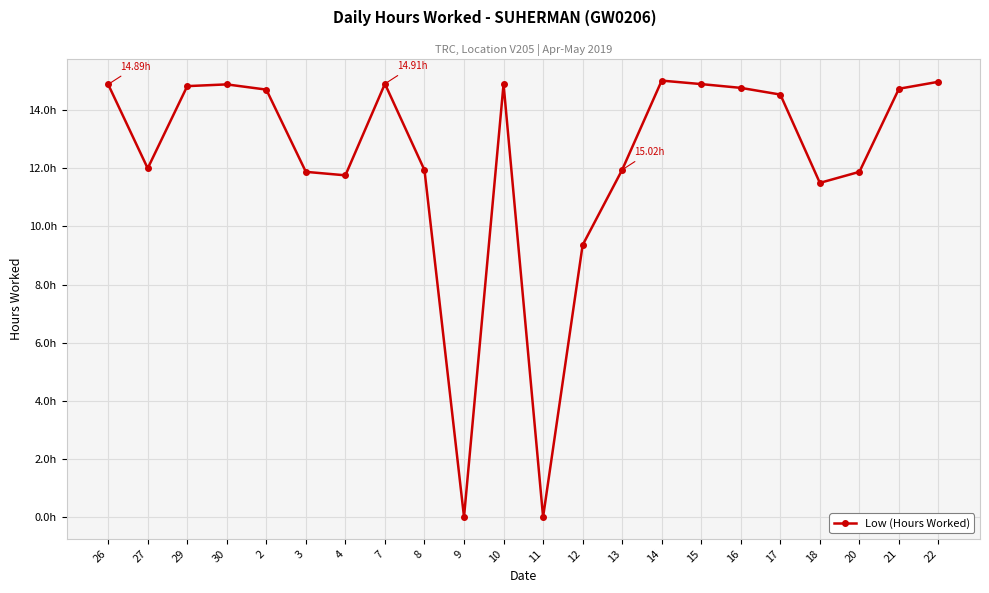

Between 3 and 29, which is larger?

29